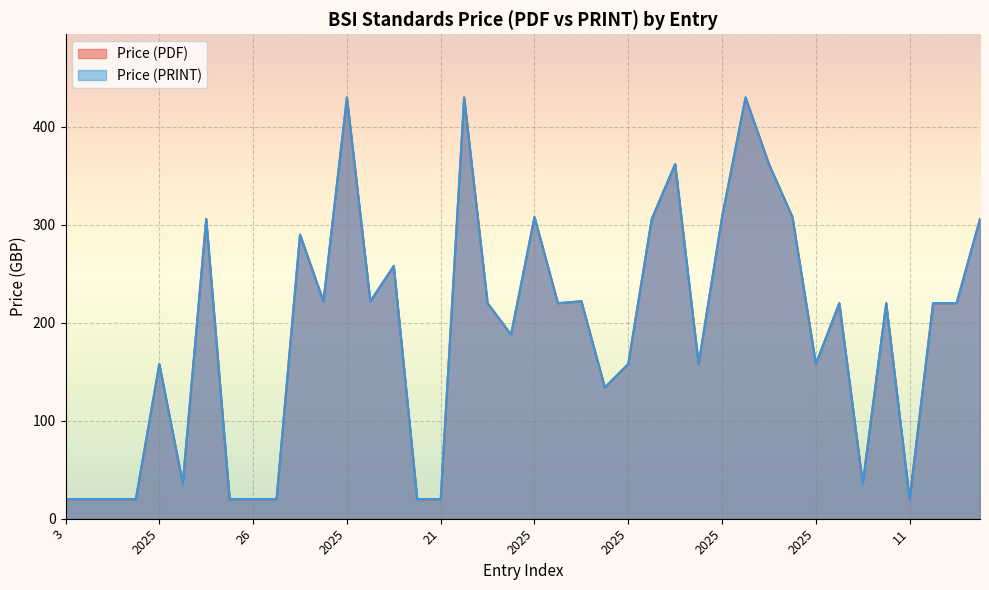

True or false: Price (PRINT) and Price (PDF) cross at least once.

False